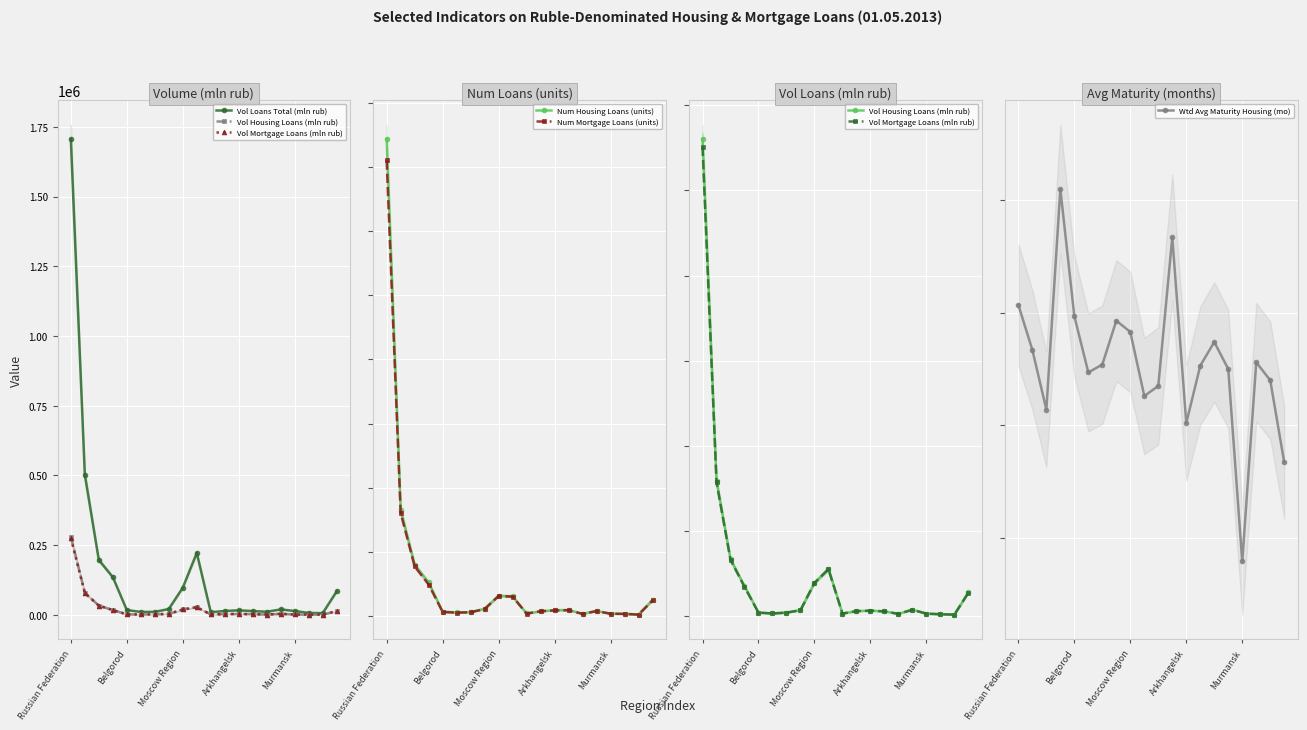

In Wtd Avg Maturity Housing (mo), how many points are lower than both neighbors (excluding endpoints)?

5